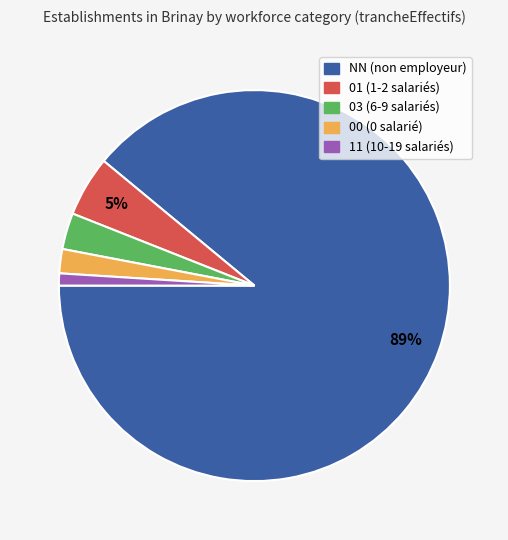

Rank the categories by value from lowest to highest.

11, 00, 03, 01, NN